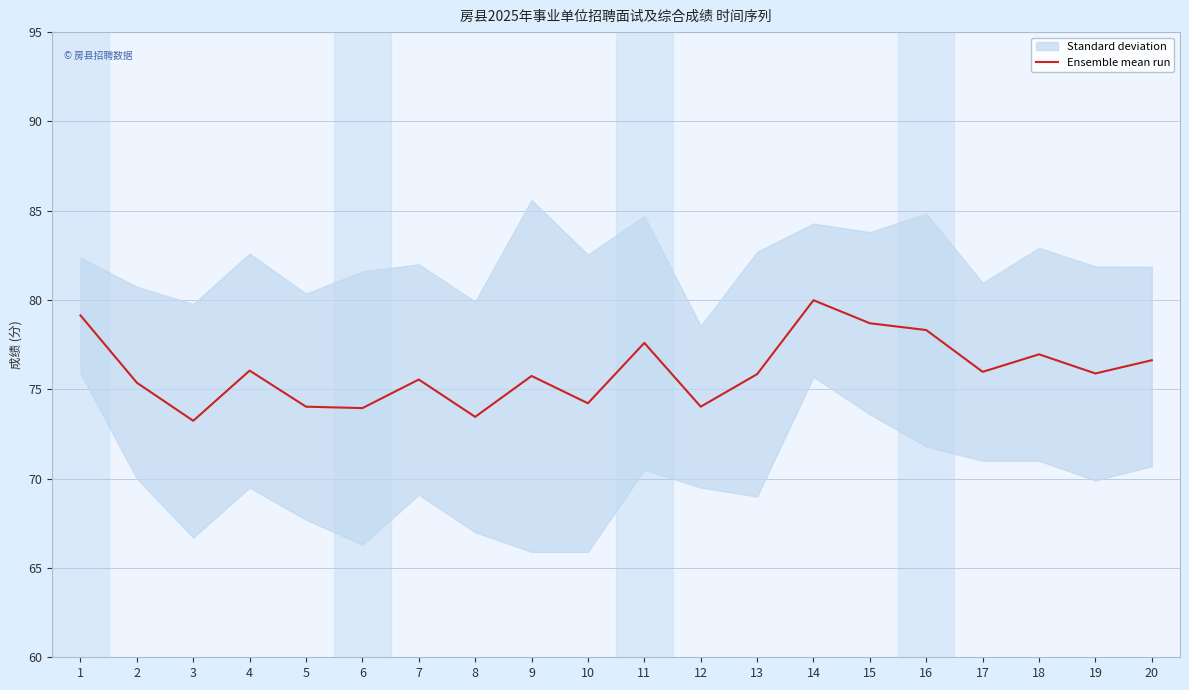

Read the value at 19.

75.9